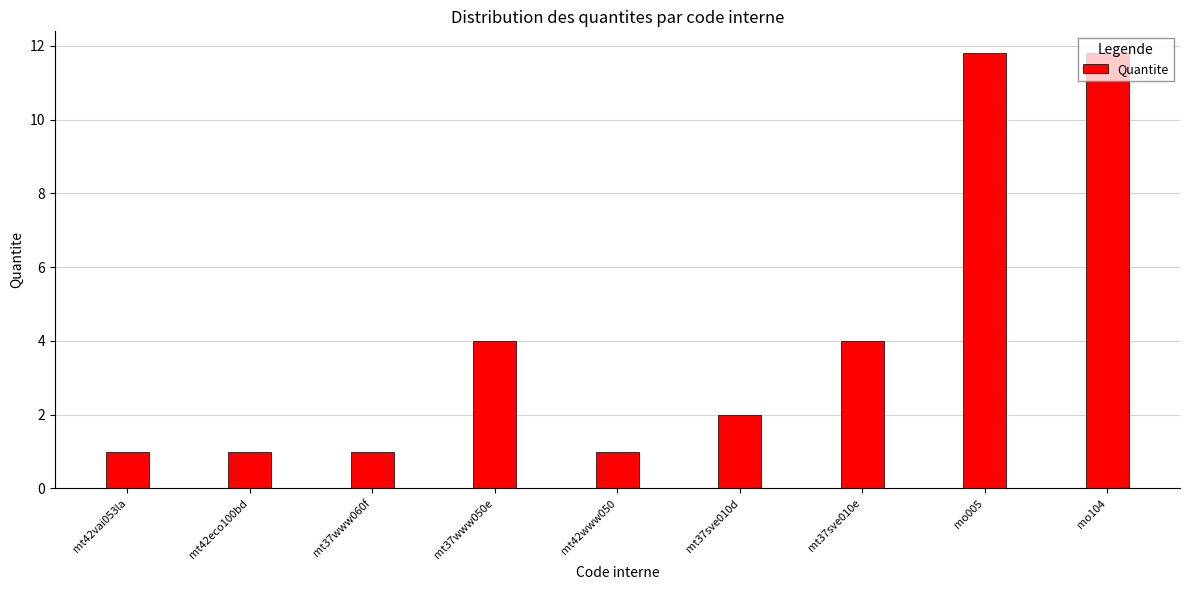

What is the smallest value displayed?

1.0